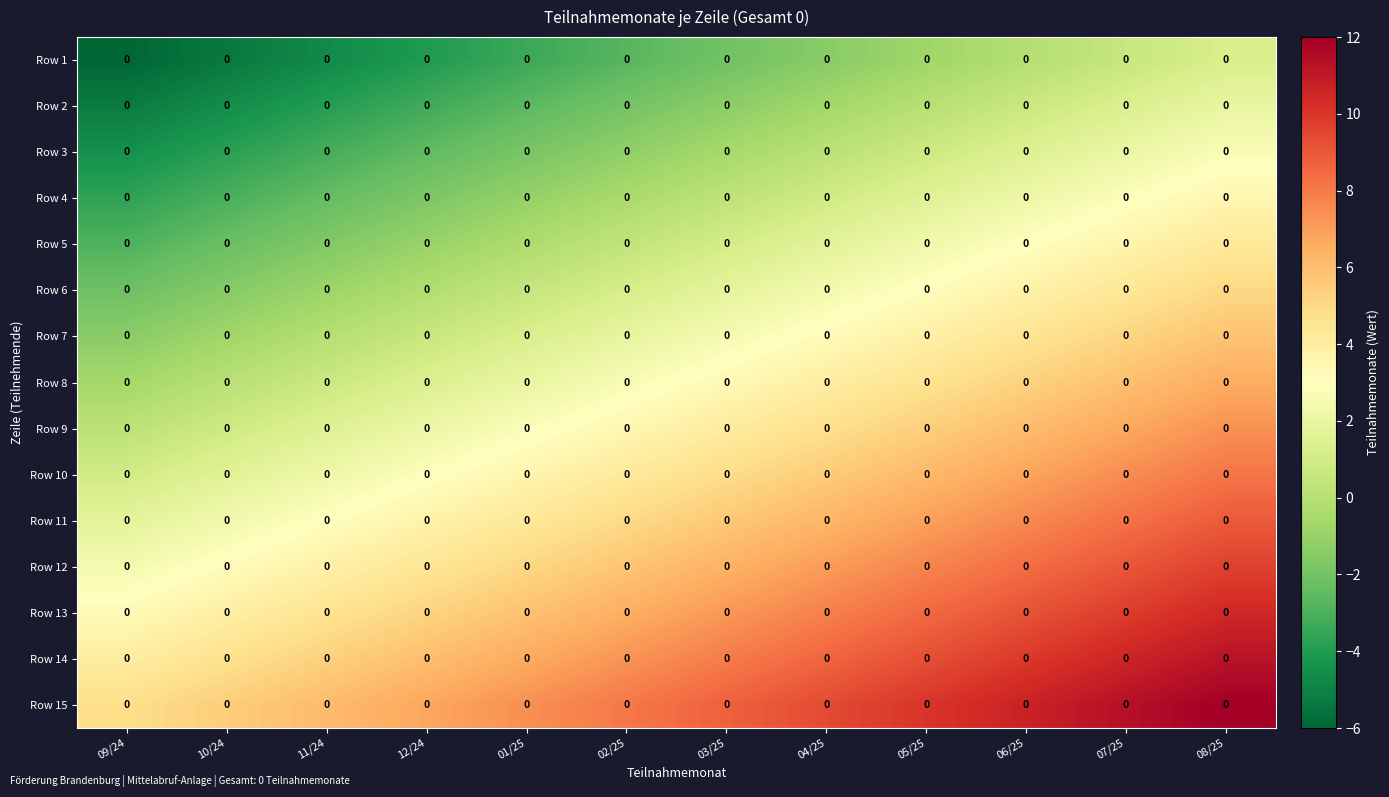

True or false: Row 6 has a value of 2.4 at 04/25.

True